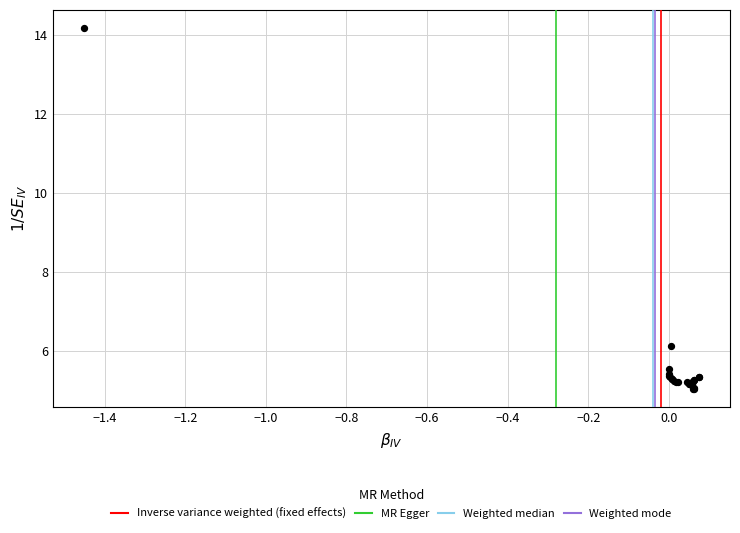

What Y value in the scatter plot is closest to 9?

6.1